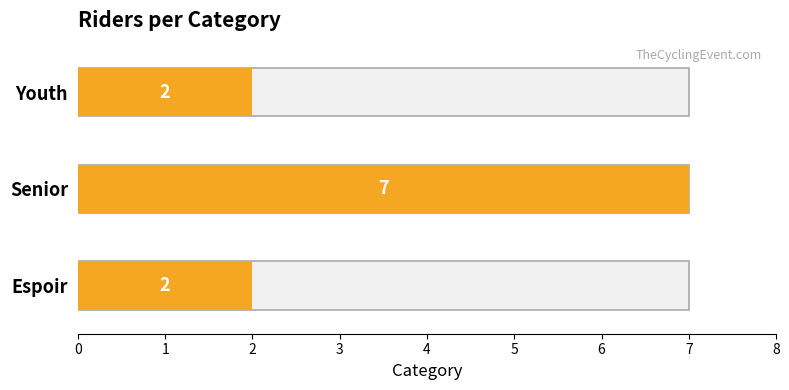

Count the number of values greater than 2.

1